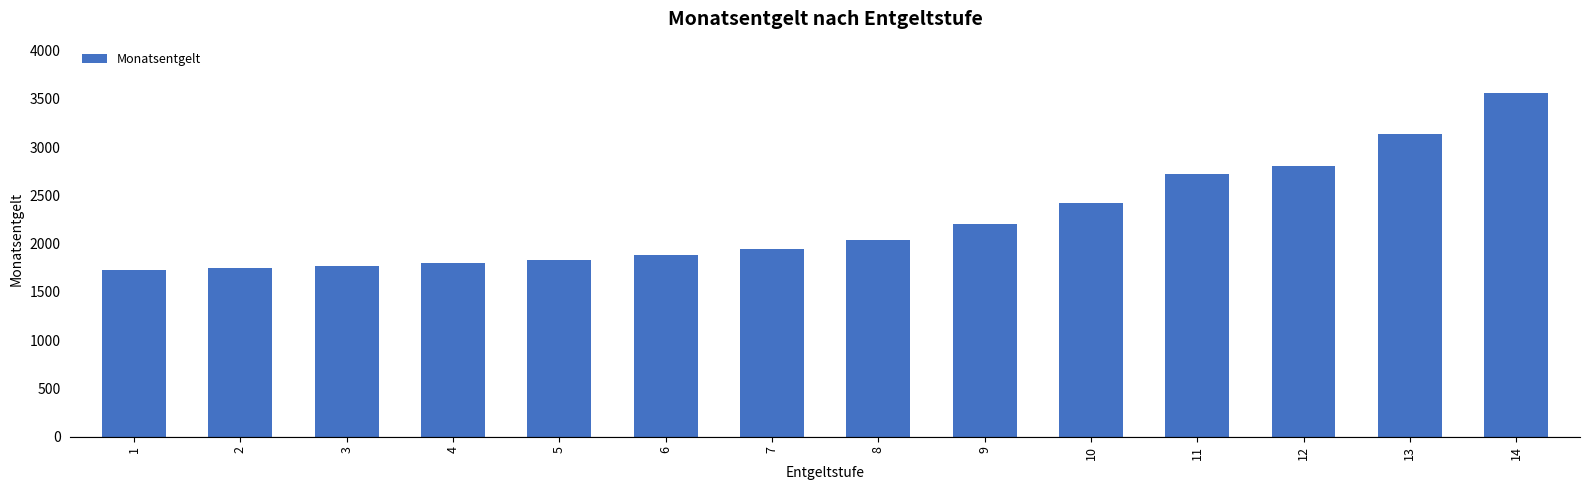

How many data points does each series have?

14